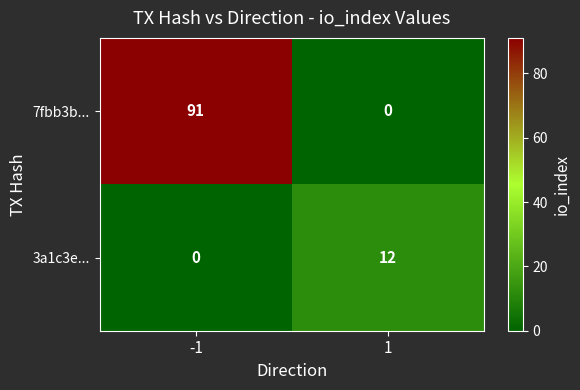

How many categories are shown in the chart?

2